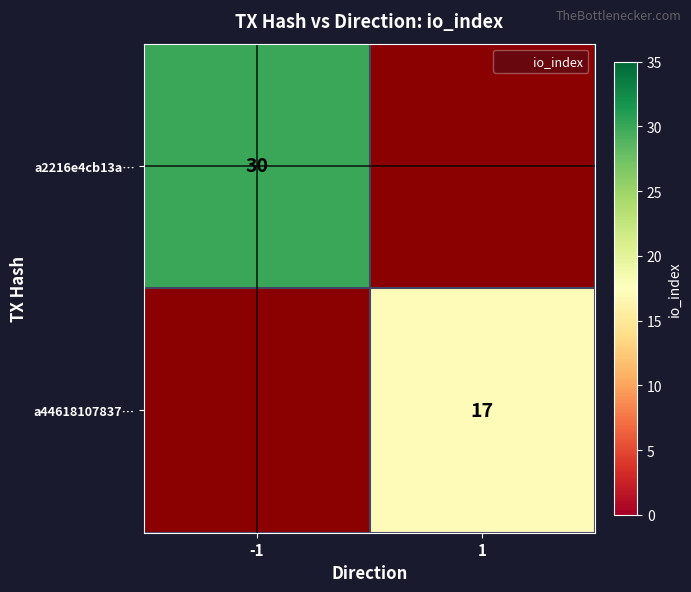

Which category has the highest value in the a44618107837… series?

-1